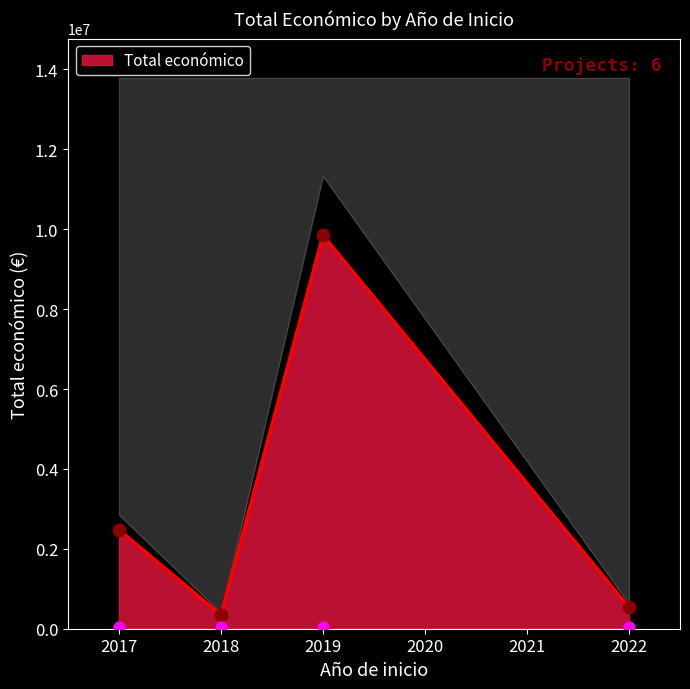

In Total económico, how many points are higher than both neighbors (excluding endpoints)?

1